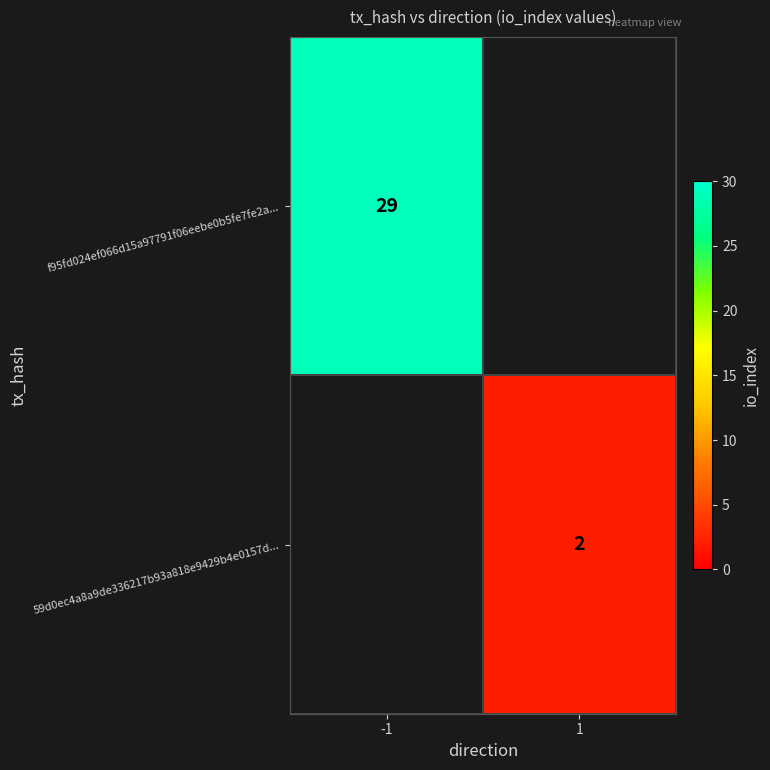

Is it true that f95fd024ef066d15a97791f06eebe0b5fe7fe2a... equals 44 at -1?

False